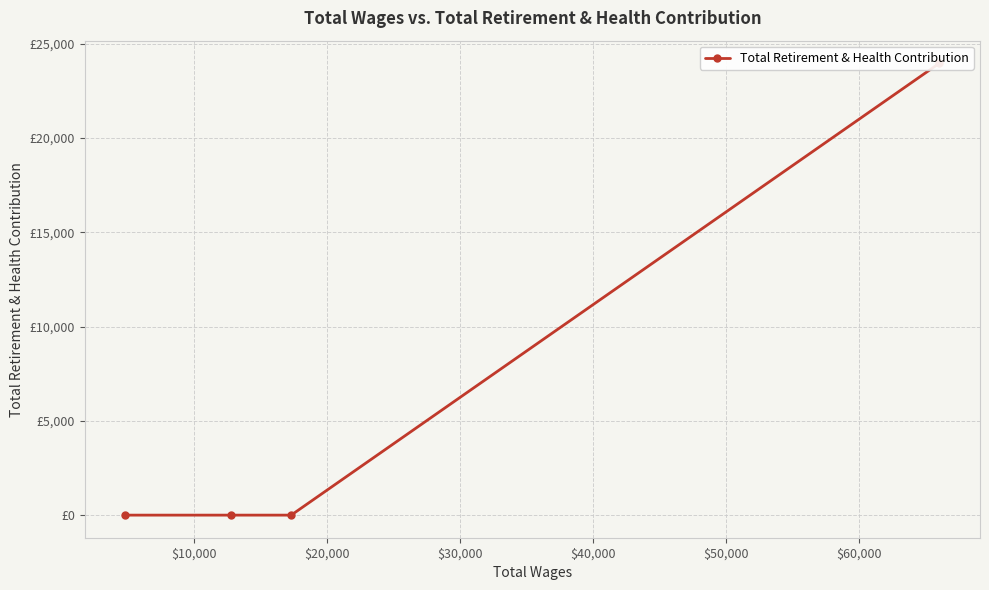

What is the greatest value displayed?

23969